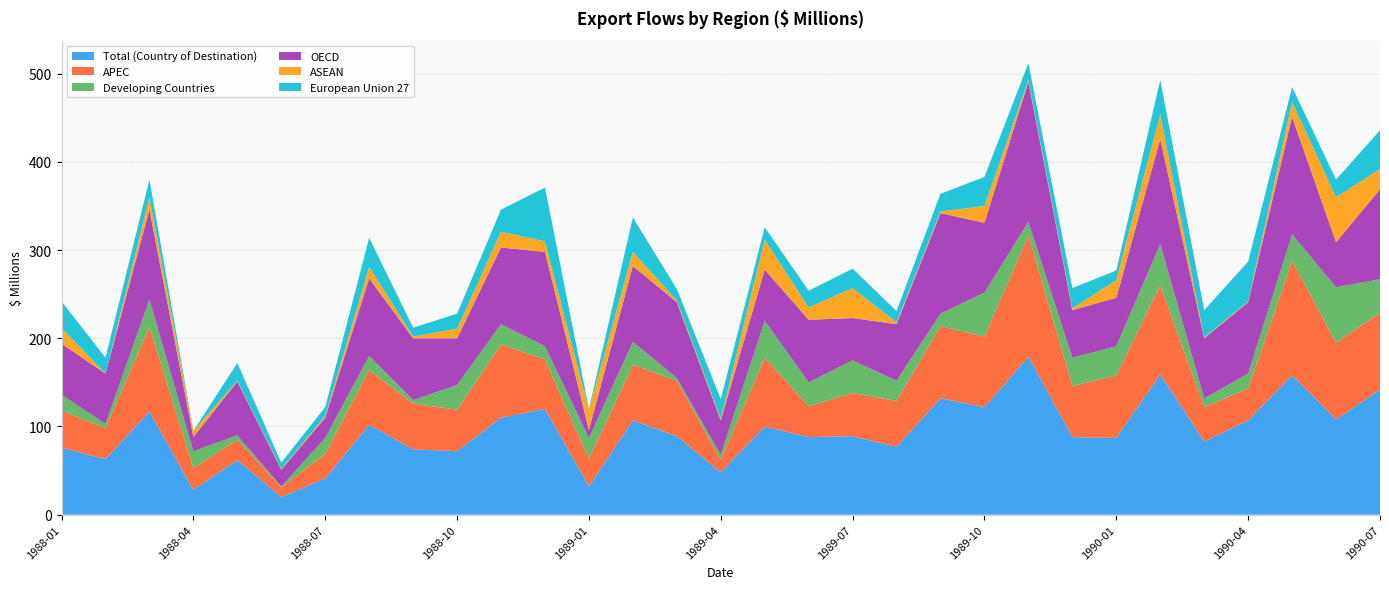

Reading left to right, extract all data points from this chart.

Total (Country of Destination): 76	63	117	28	62	20	41	102	74	72	110	120	32	107	89	48	100	88	89	77	132	122	179	88	87	159	83	107	158	108	142
APEC: 42	35	96	25	23	11	28	62	52	47	83	56	31	63	63	14	78	35	49	52	82	80	138	58	71	101	39	36	130	87	87
Developing Countries: 18	5	31	19	5	1	18	16	4	28	23	15	24	26	3	6	42	27	37	23	14	50	15	32	33	47	10	17	30	63	38
OECD: 58	57	102	16	61	19	23	88	70	53	87	107	9	86	86	39	58	71	48	64	114	79	159	54	55	119	68	81	133	51	102
ASEAN: 18	0	14	7	1	1	2	13	2	11	18	12	23	16	2	2	34	14	34	2	2	19	2	2	20	28	1	1	17	51	23
European Union 27: 30	18	20	0	20	7	10	33	10	17	25	61	1	39	13	22	14	19	22	13	20	33	19	23	11	39	31	45	17	20	44